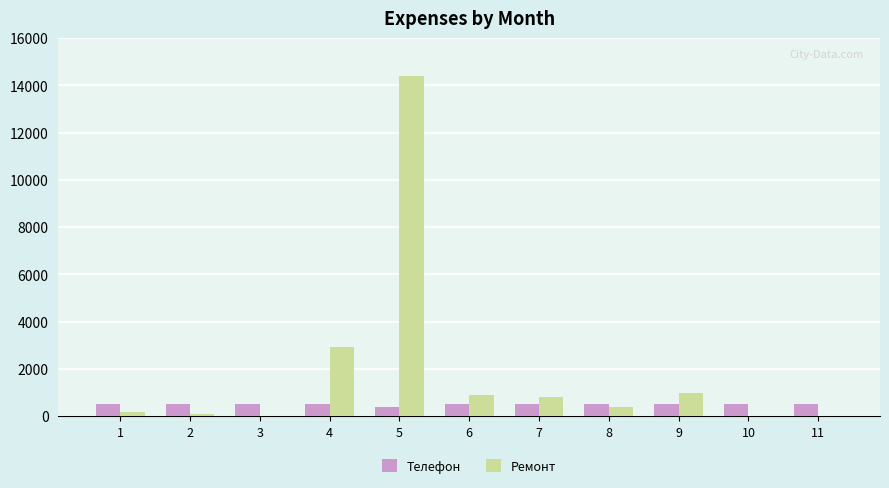

What is the average value of the Телефон series?

488